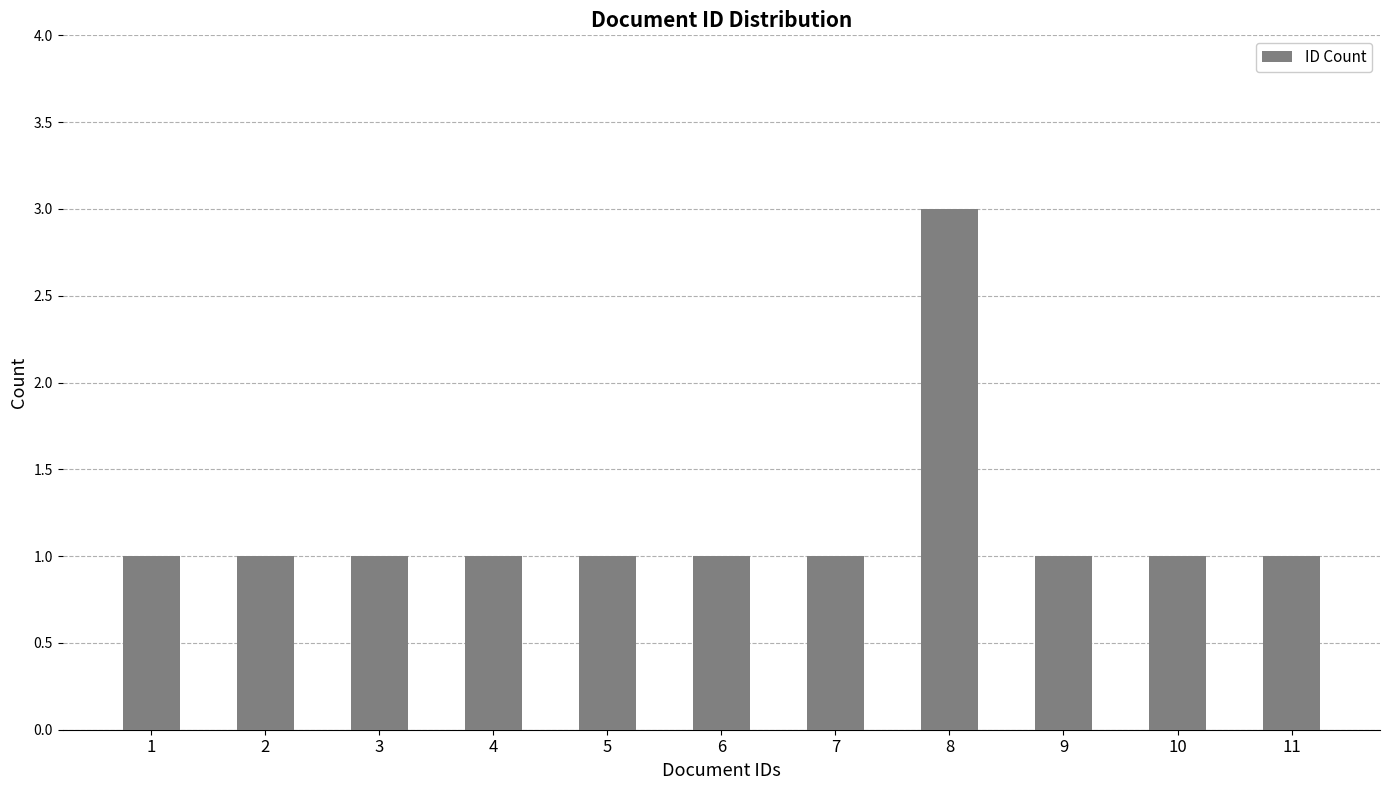

The value at 3 is 1. True or false?

True